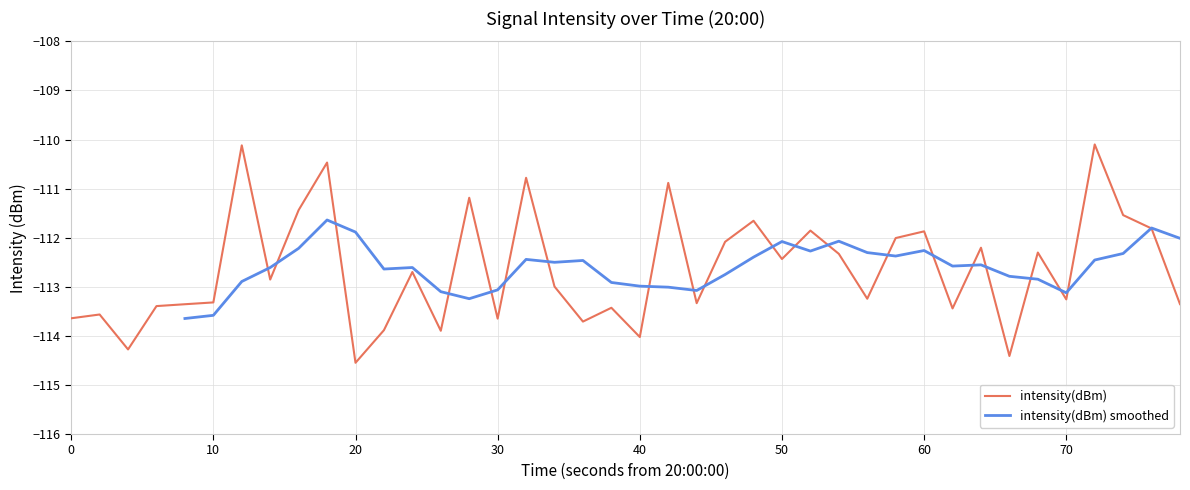

The intensity(dBm) series shows -111.9 at 60. True or false?

True